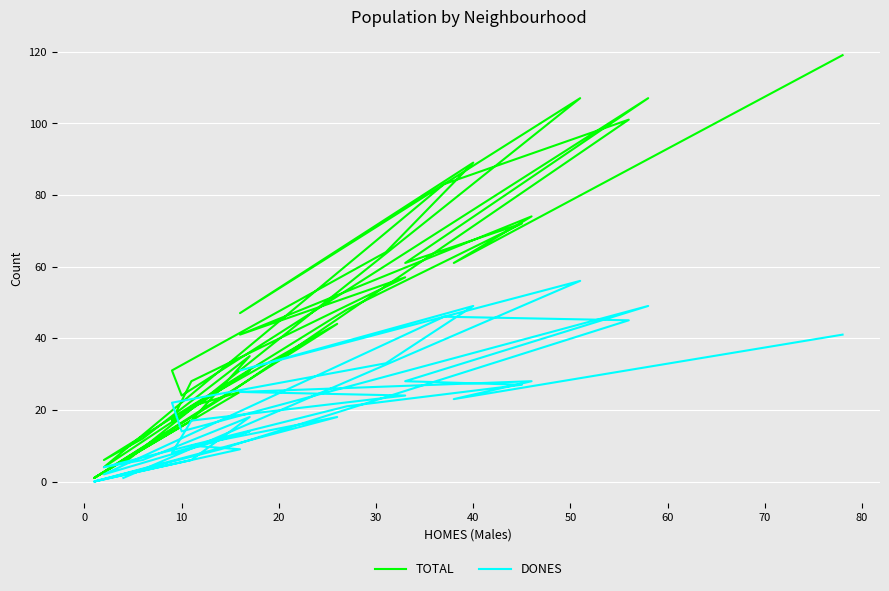

Rank the series by their maximum value, from highest to lowest.

TOTAL, DONES